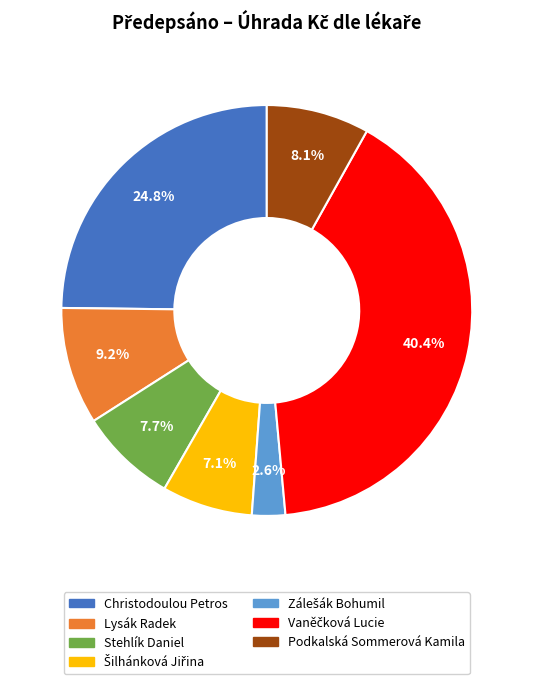

Is it true that Lysák Radek is 9% of the pie?

True